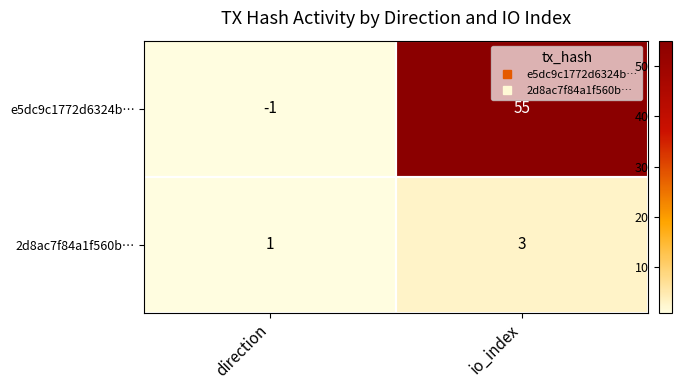

How many distinct data groups are displayed?

2